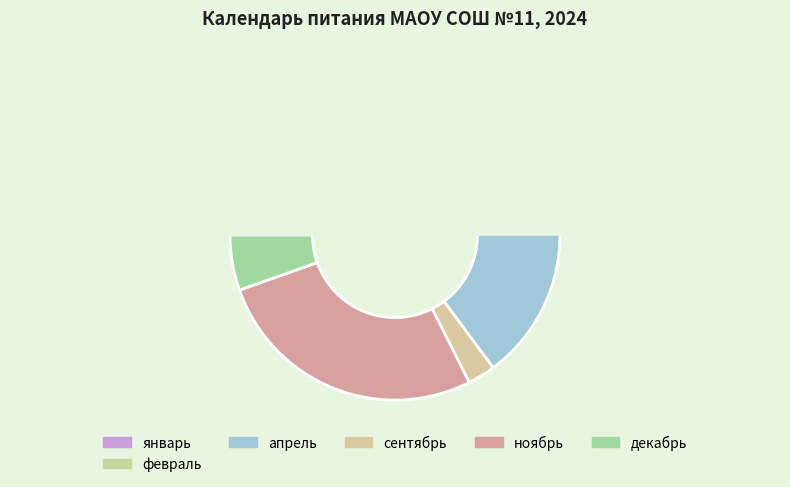

Is there a majority slice in this chart?

No